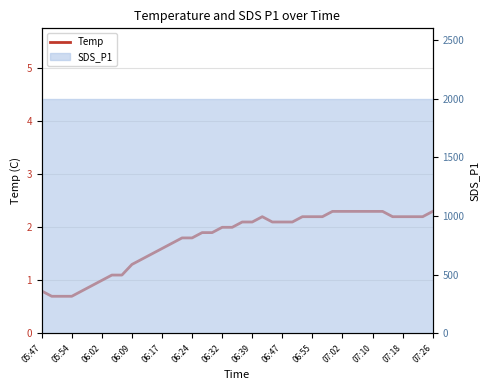

How many values are below 2?

18